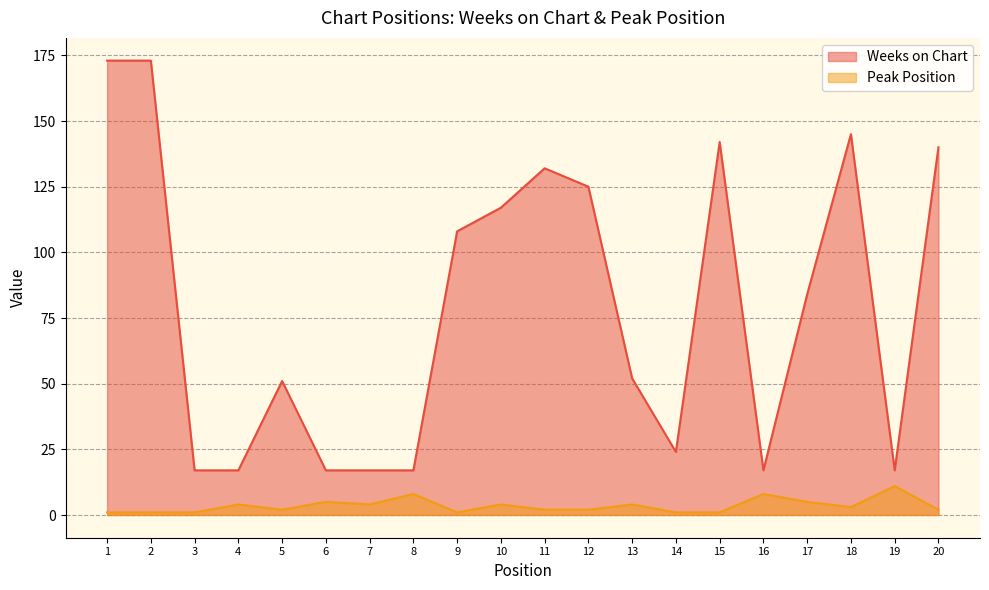

True or false: Peak Position and Weeks on Chart cross at least once.

False